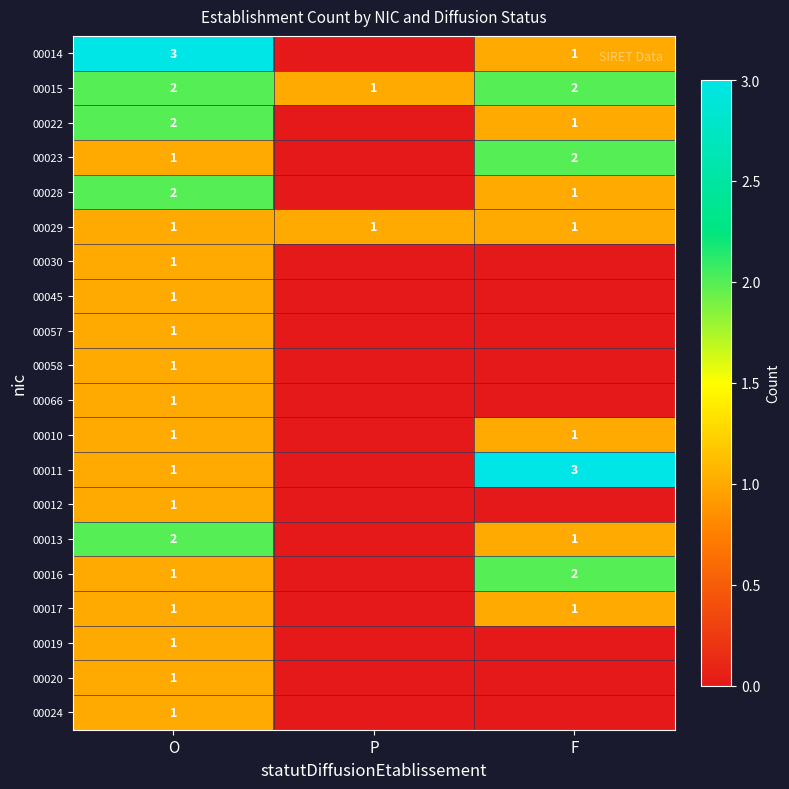

The value of 00010 at O is 1. True or false?

True